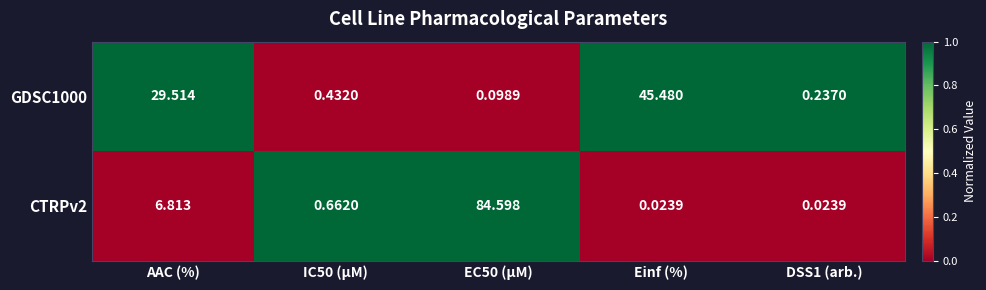

Is the value of GDSC1000 at AAC (%) greater than the value of CTRPv2 at IC50 (µM)?

Yes